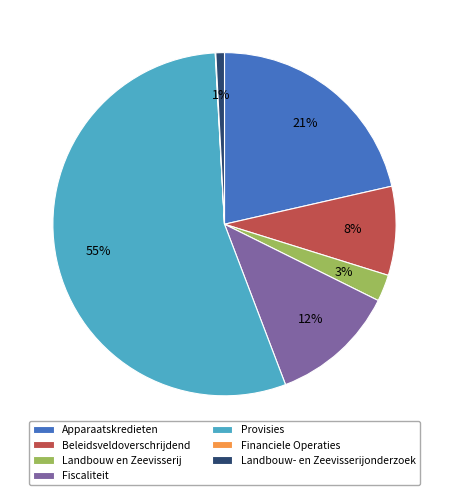

Which slice is the largest?

Provisies